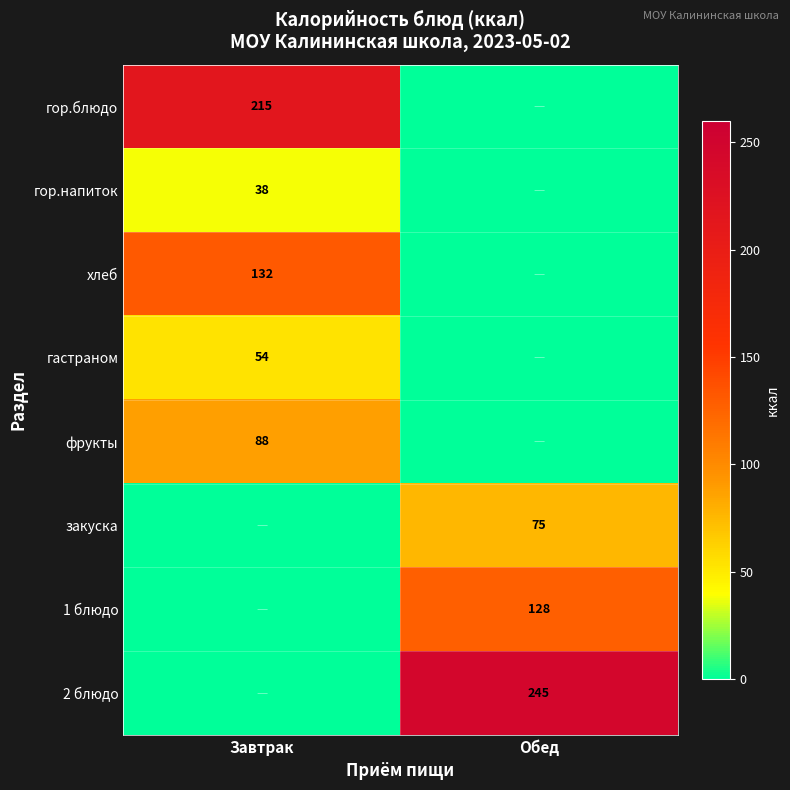

The value of закуска at Обед is 75. True or false?

True